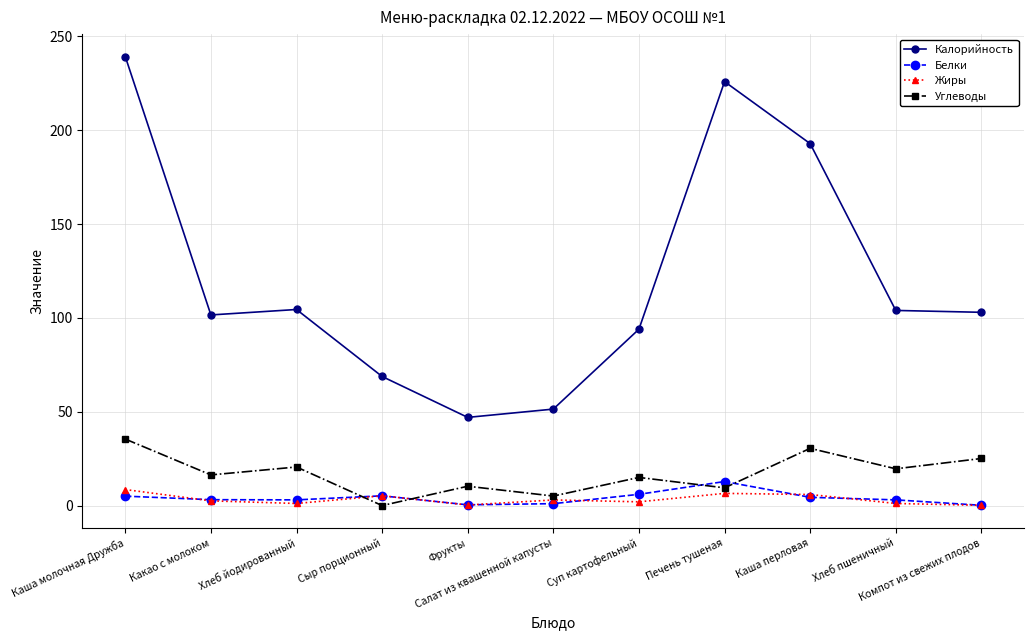

Rank the series by their maximum value, from lowest to highest.

Жиры, Белки, Углеводы, Калорийность